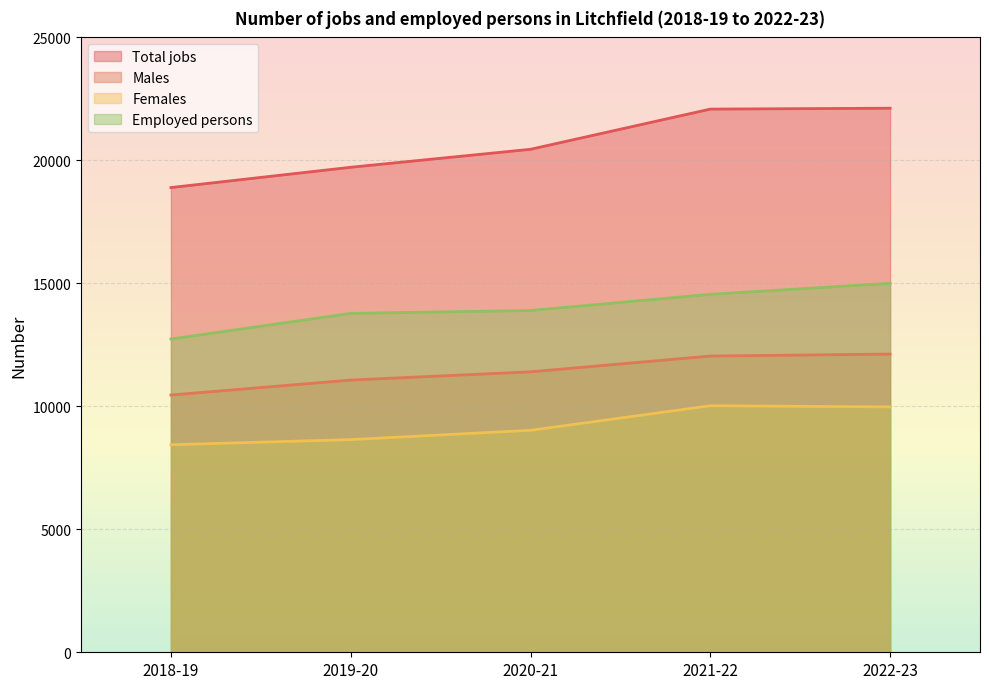

True or false: Males has more than 0 interior local peaks.

False